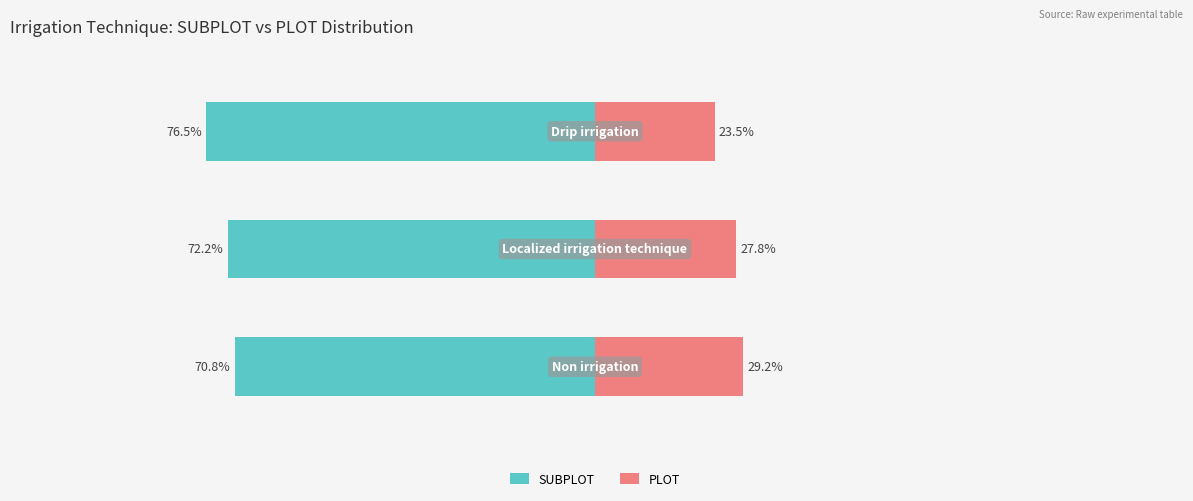

Is it true that SUBPLOT equals -76.5 at 2?

True